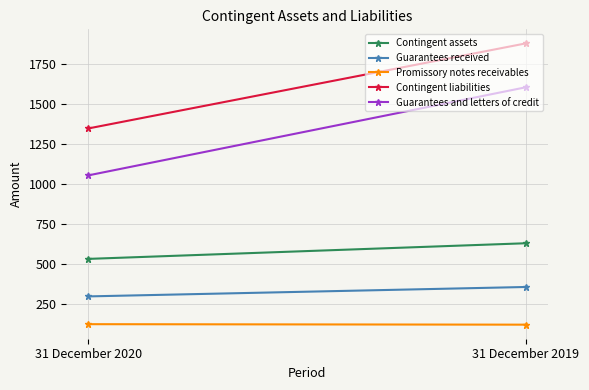

Read the Contingent liabilities value at 31 December 2019, to the nearest 100.

1900